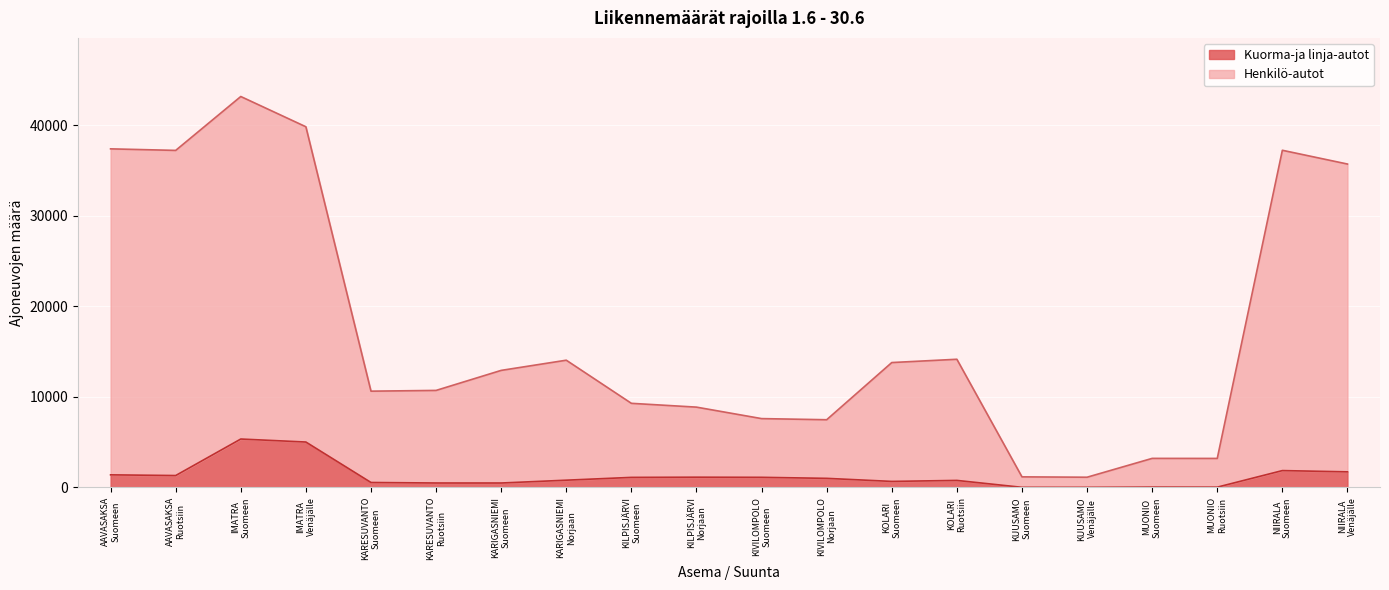

At which label does Henkilö-autot first exceed 12925?

AAVASAKSA
Suomeen